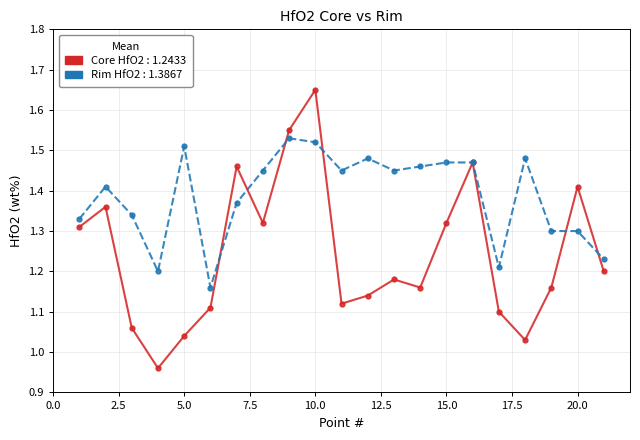

Count the number of categories in the chart.

21